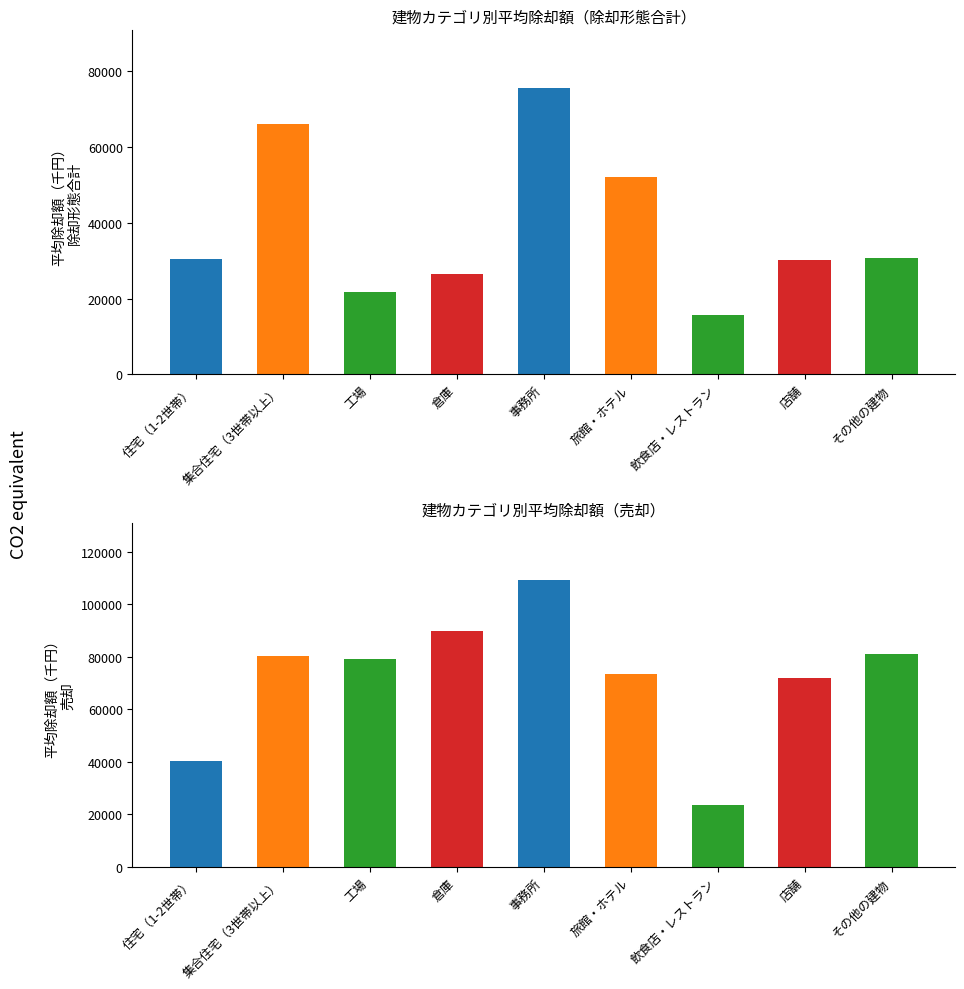

Rank the categories by 除却形態合計 value from lowest to highest.

飲食店・レストラン, 工場, 倉庫, 店舗, 住宅（1-2世帯）, その他の建物, 旅館・ホテル, 集合住宅（3世帯以上）, 事務所